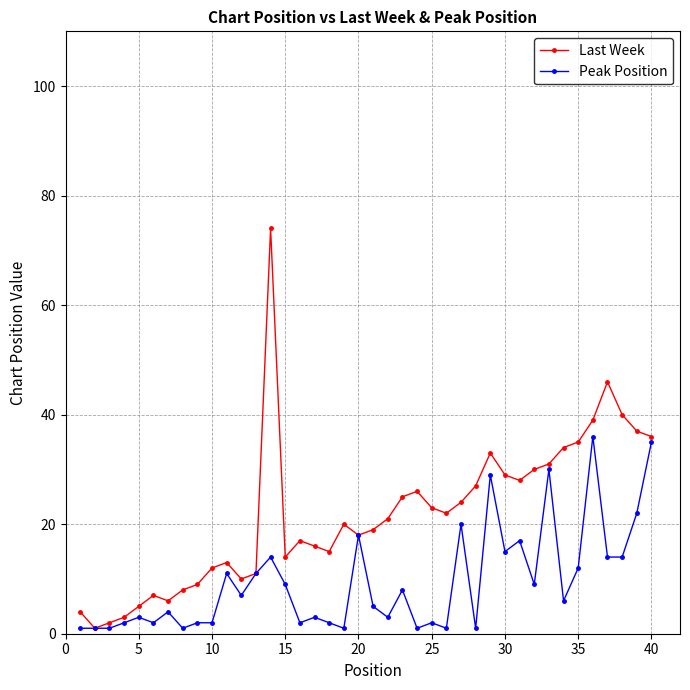

Which series has the largest range (max minus min)?

Last Week